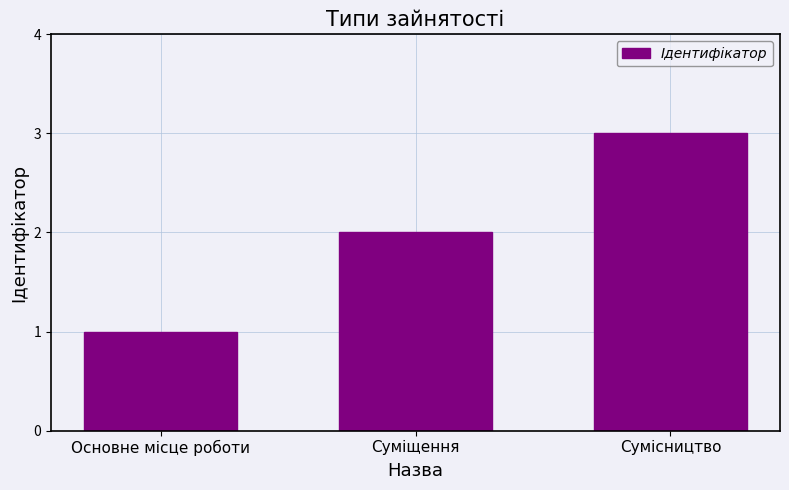

The value at Сумісництво is 3. True or false?

True